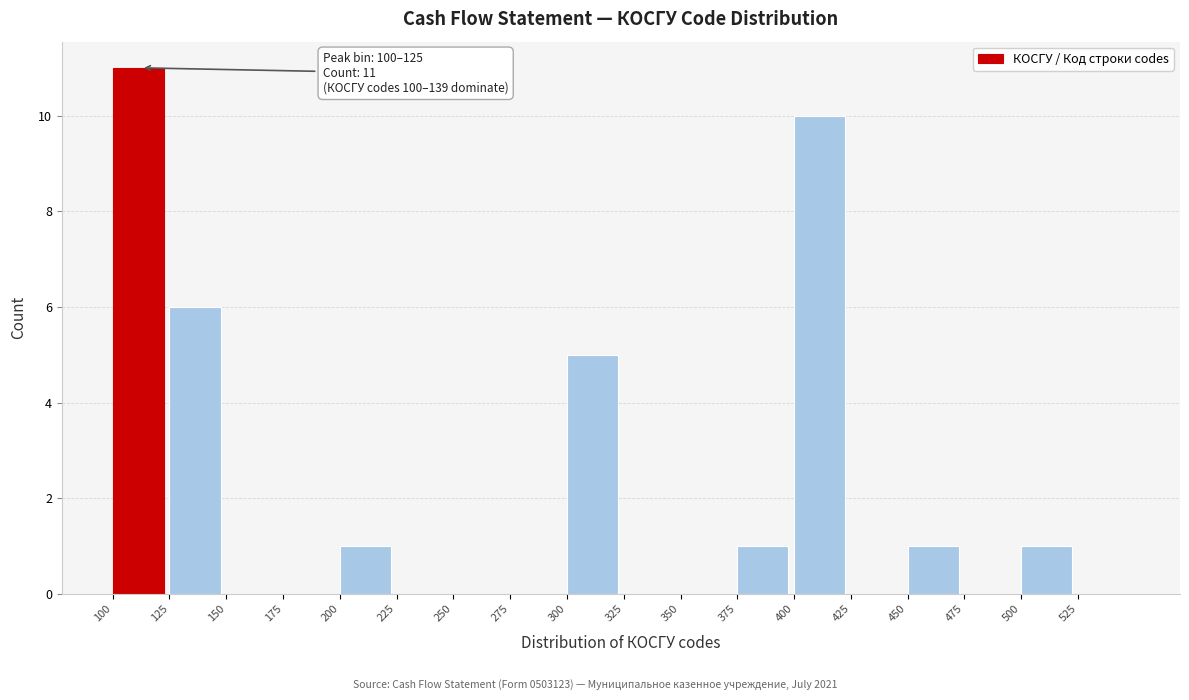

Which range on the x-axis has the tallest bar?

100 to 125